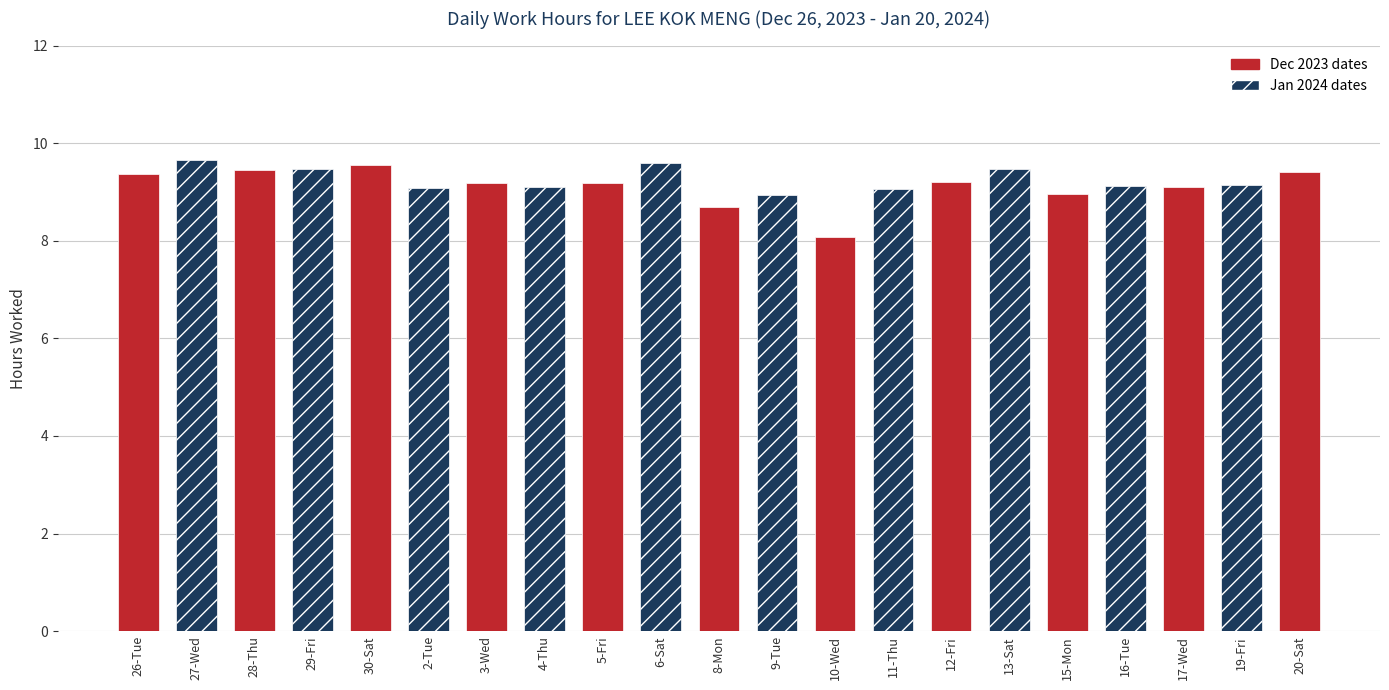

What is the label of the 20th bar from the right?

27-Wed